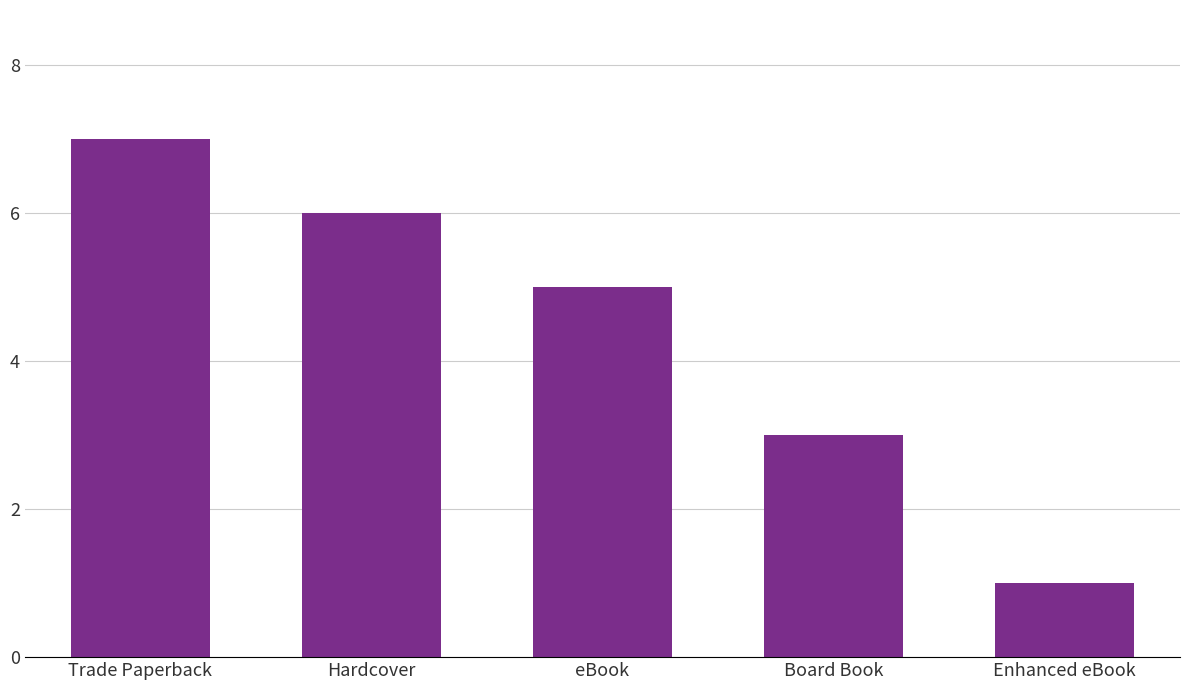

Is it true that the value at Hardcover is 8?

False